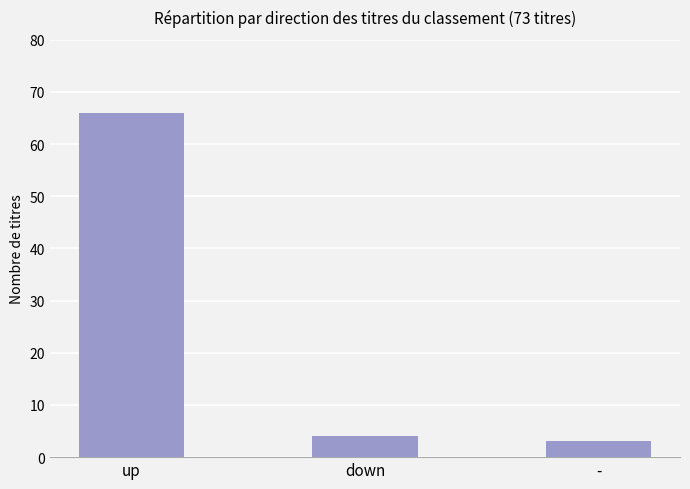

Reading left to right, list all the values displayed in this chart.

up=66	down=4	-=3